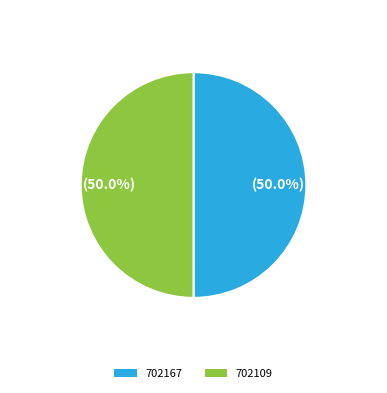

Approximately how many times larger is the value at 702167 compared to 702109?

1.0